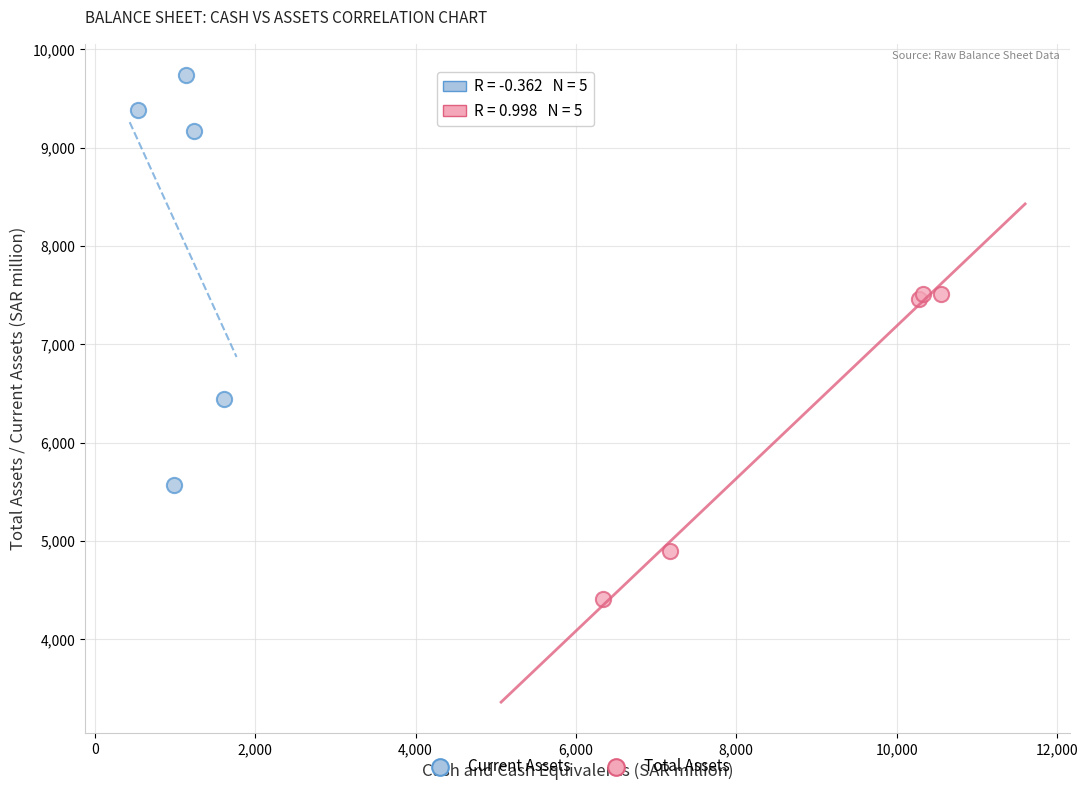

Which series contains the lowest Y value?

Total Assets